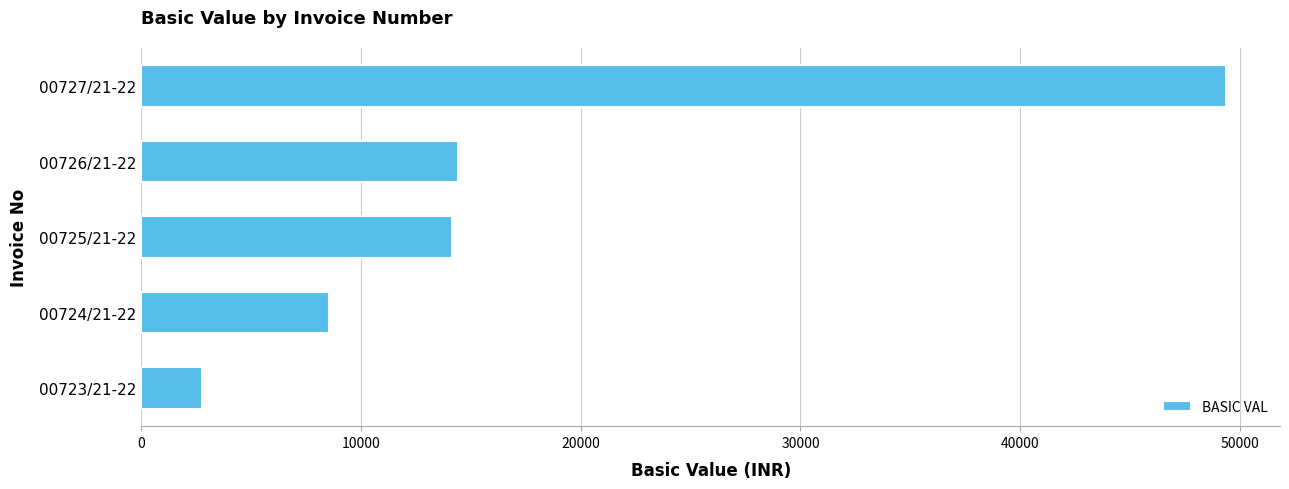

What is the change in value from 00723/21-22 to 00724/21-22?

+5819.5